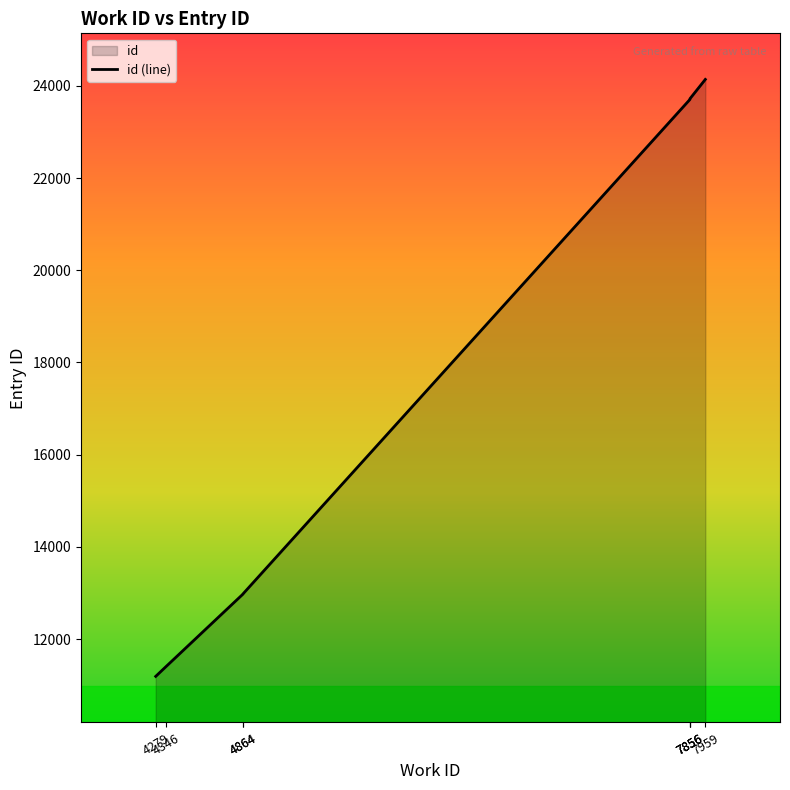

The chart shows a value of 36012 at 7959. True or false?

False